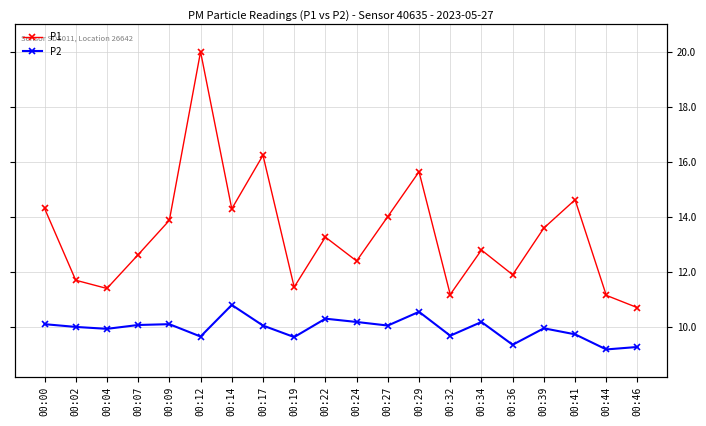

True or false: P1 and P2 intersect in this chart.

False